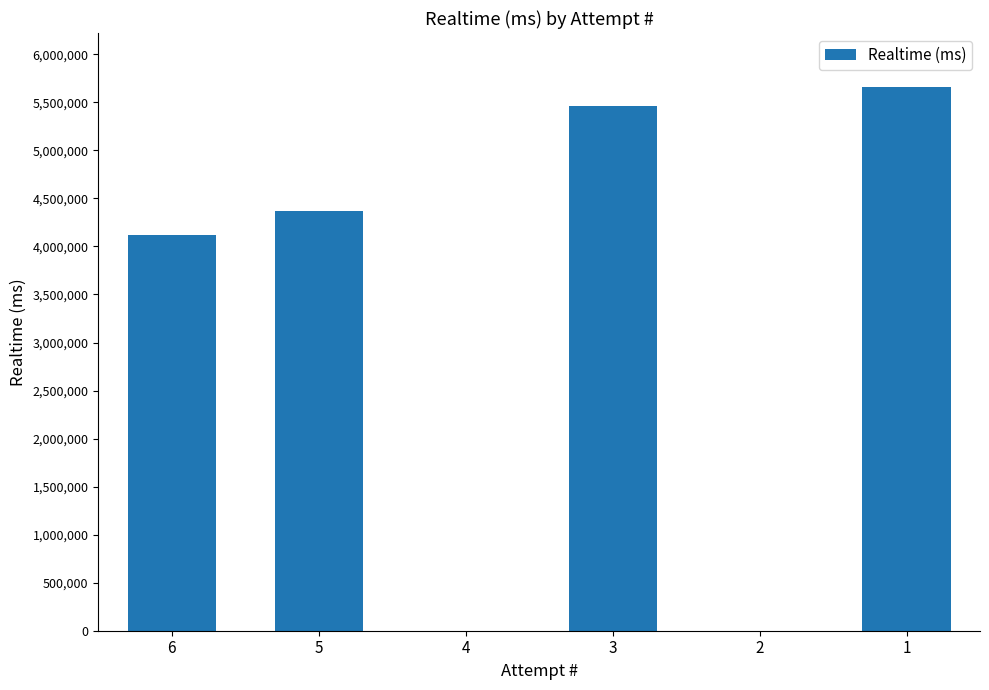

What is the maximum value shown in the chart?

5655858